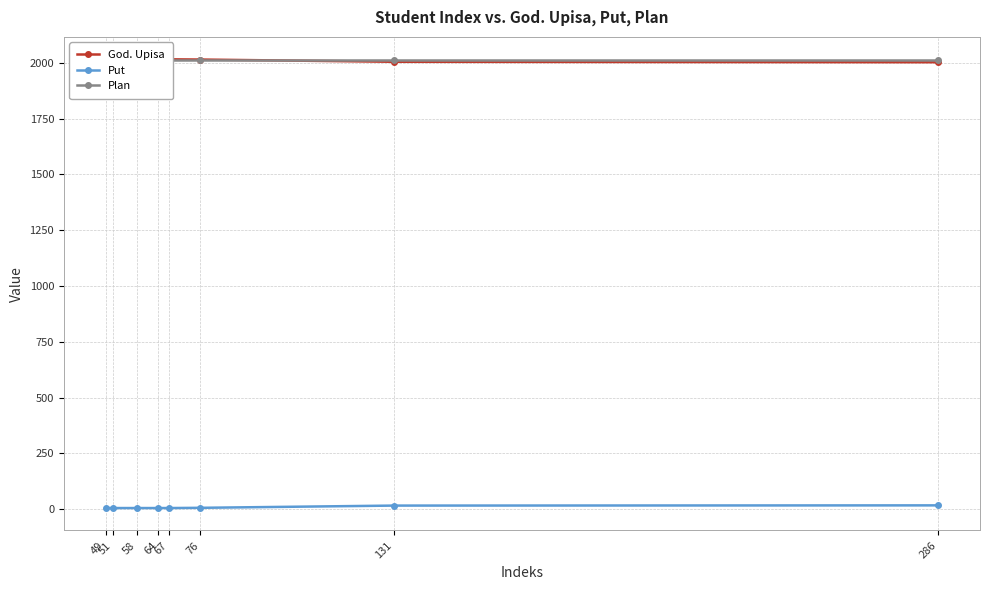

Is it true that God. Upisa equals 2016 at 58?

True